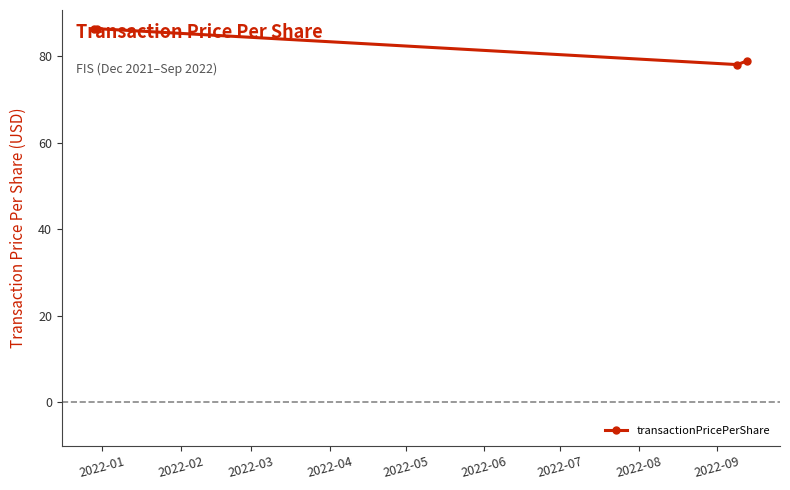

What is the value of the 4th point from the left?

78.9